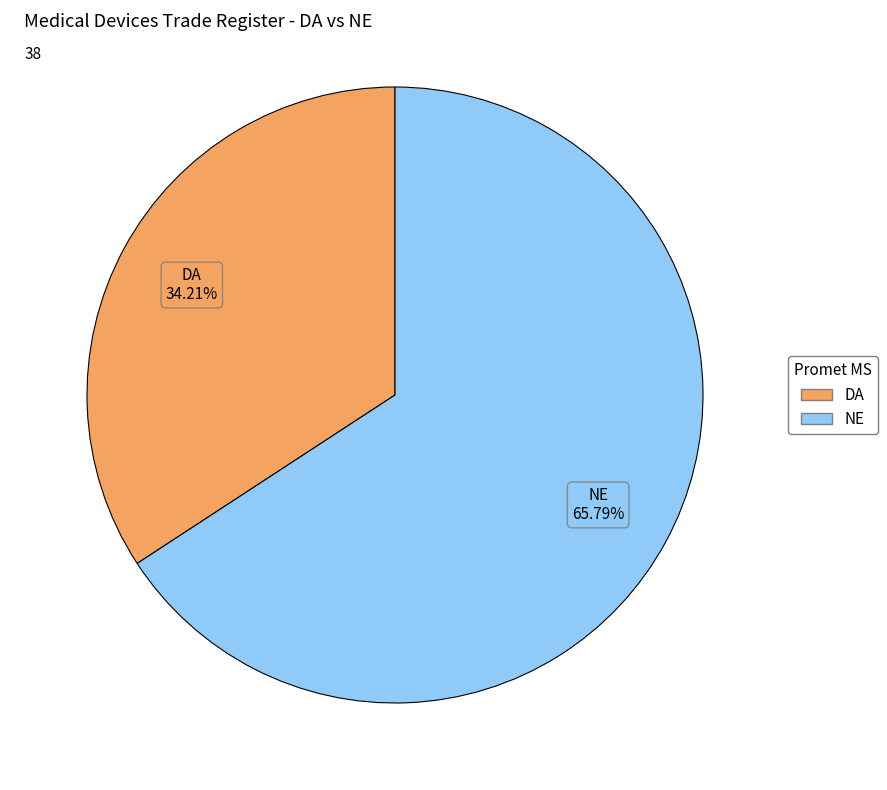

To the nearest percent, what portion does DA represent?

34%